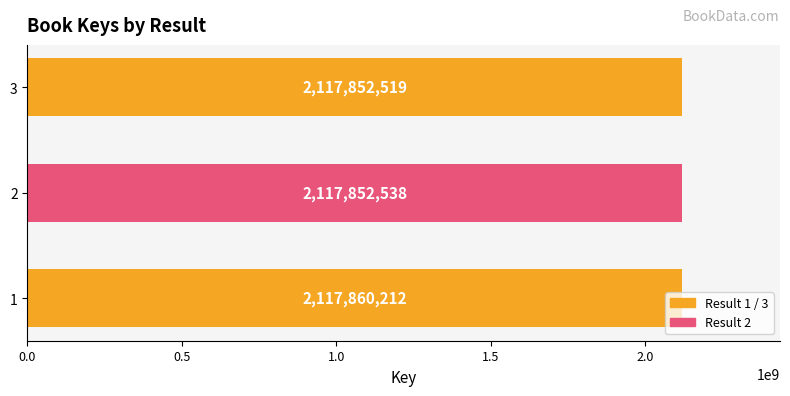

At which label is the value closest to 2117856365?

2